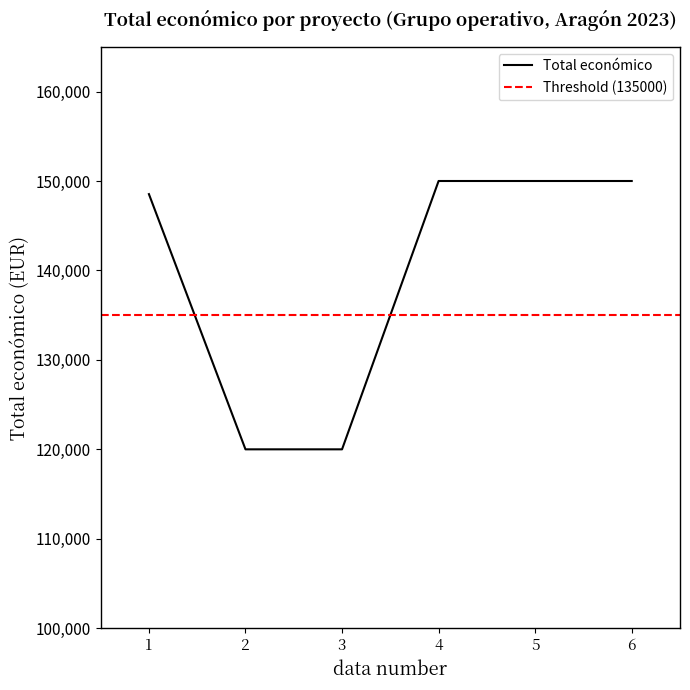

Reading left to right, what are all the values shown in this chart?

2023=148534	2023=120000	2023=120000	2023=150000	2023=150000	2023=150000